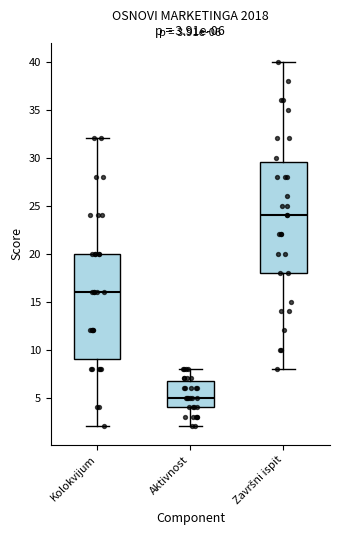

Comparing the boxes themselves (not the whiskers), which one is the tallest?

Završni ispit